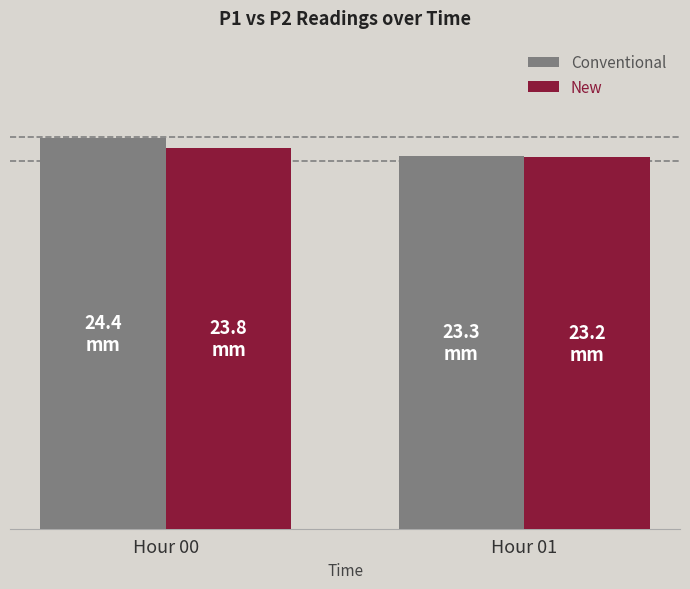

What is the difference between the highest and lowest values at Hour 00?

0.6